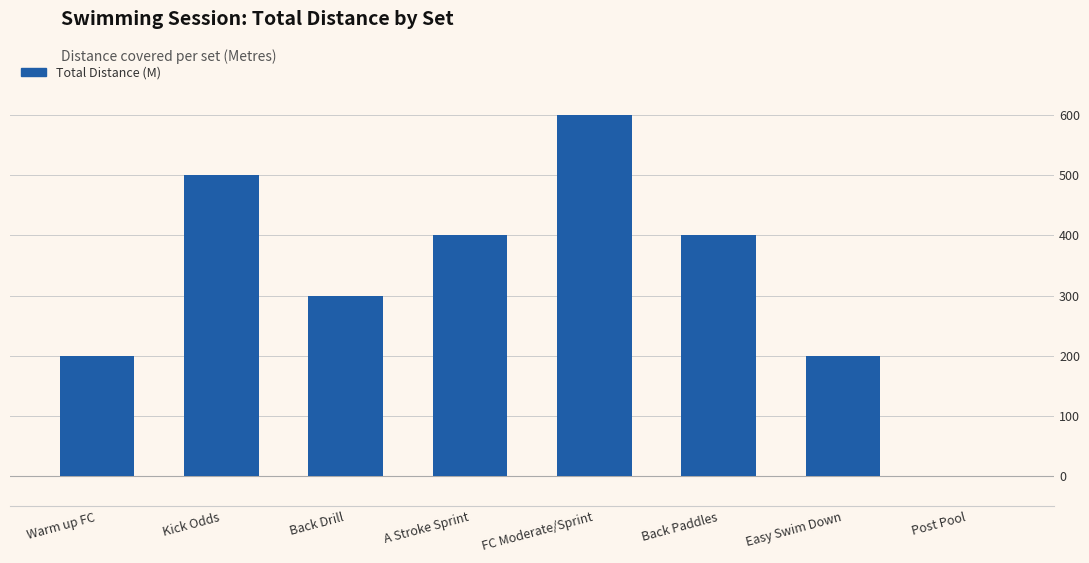

What is the greatest value displayed?

600